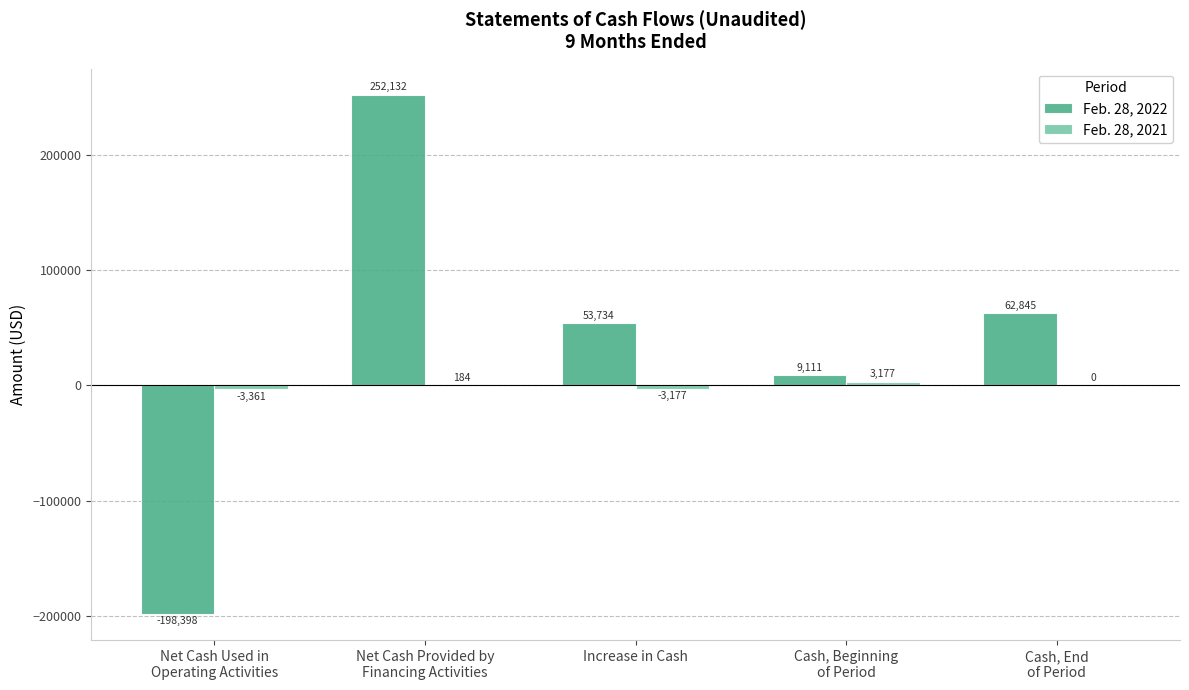

Read the Feb. 28, 2022 value at Increase in Cash, to the nearest 50.

53750